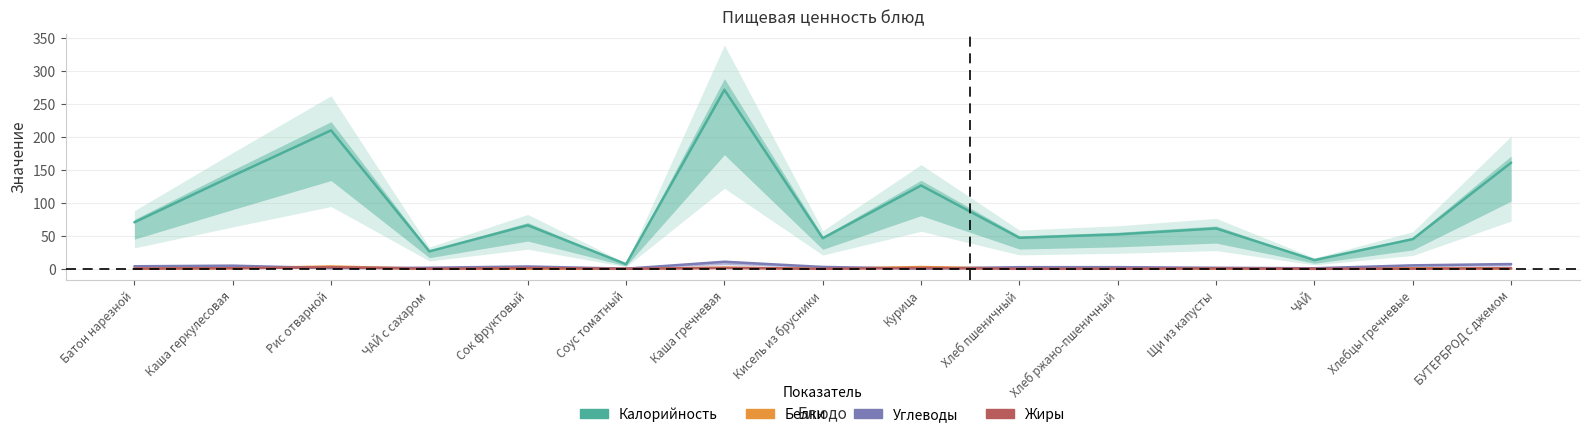

True or false: Углеводы has a value of 0.8 at ЧАЙ.

True